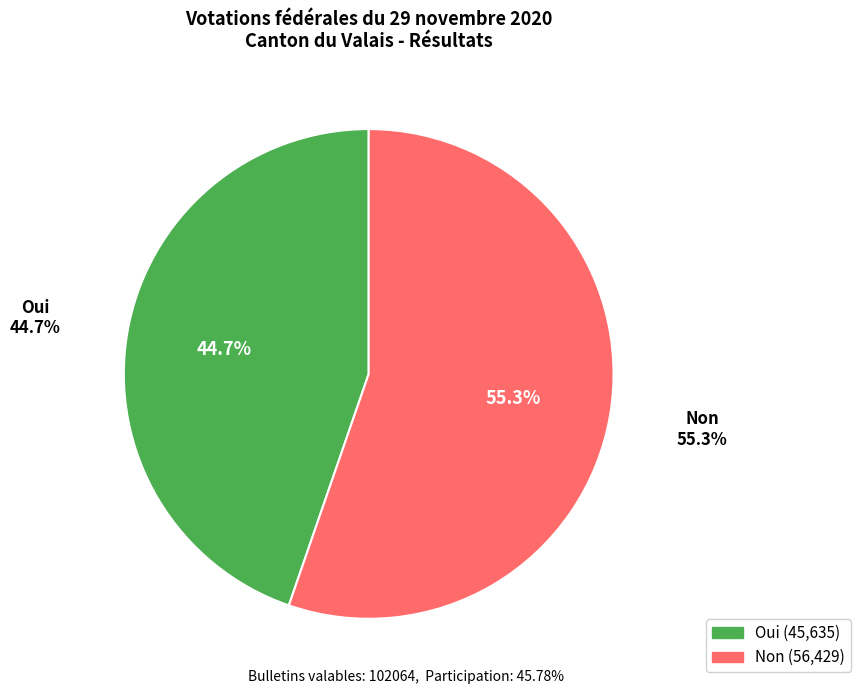

Which slice is the largest?

Non